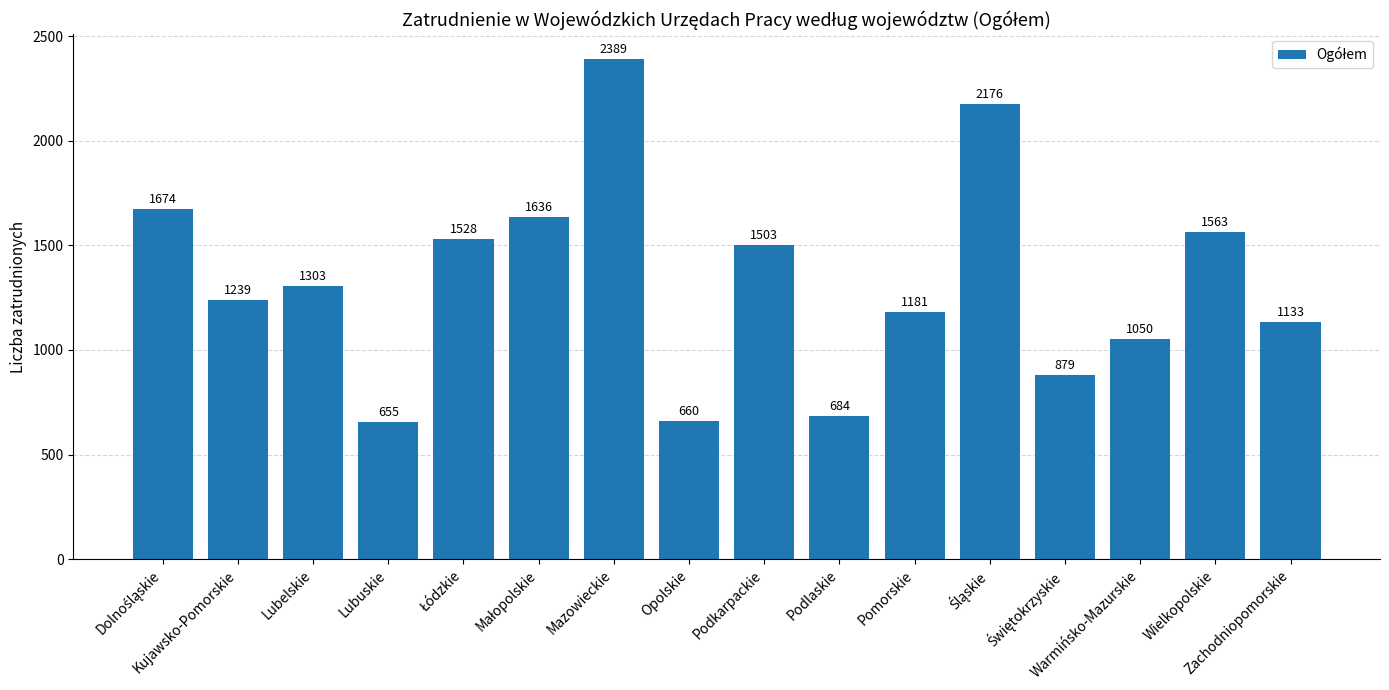

What is the value of the 7th bar from the left?

2389